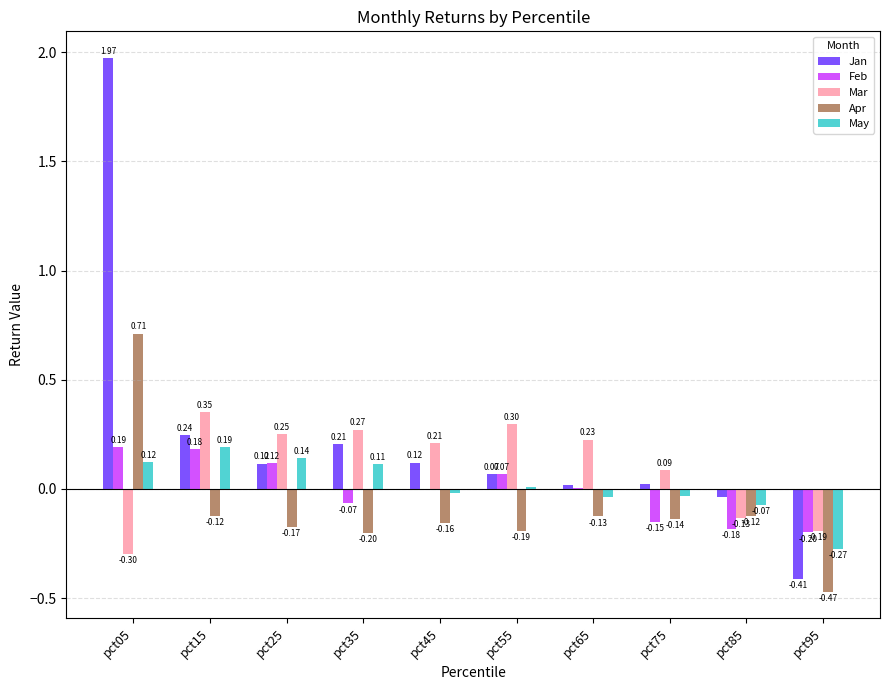

What is the sum of all Mar values?

1.1